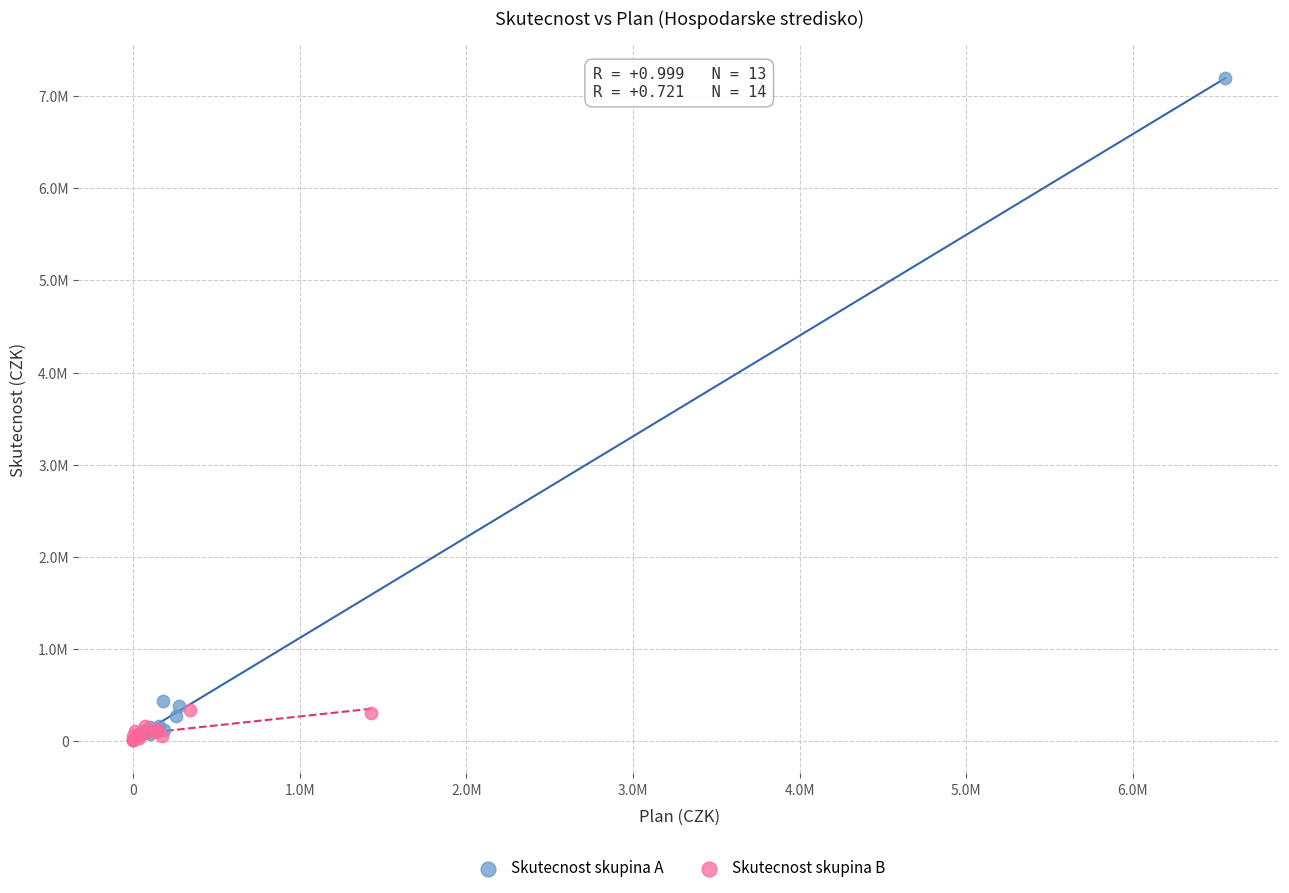

What are all the series names shown in the legend?

Skutecnost skupina A, Skutecnost skupina B